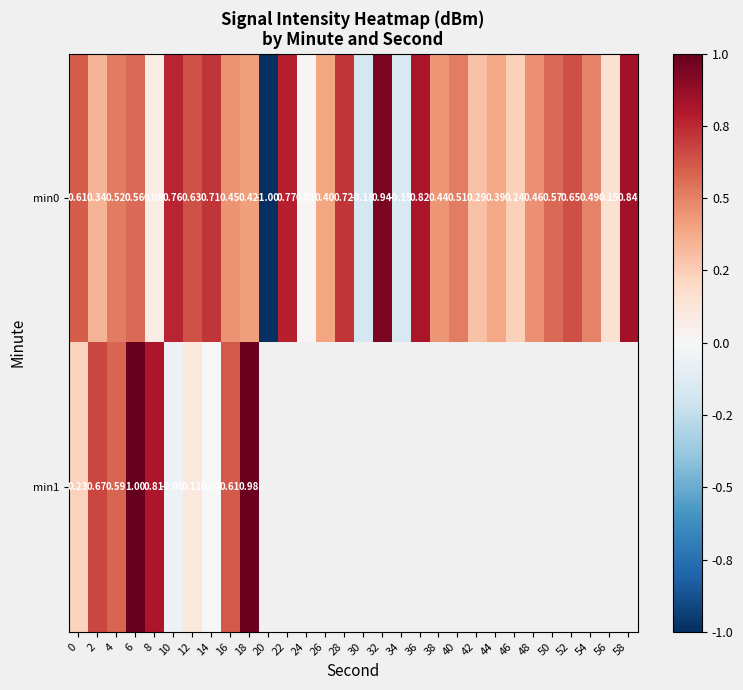

Read the min0 value at 18.

0.4